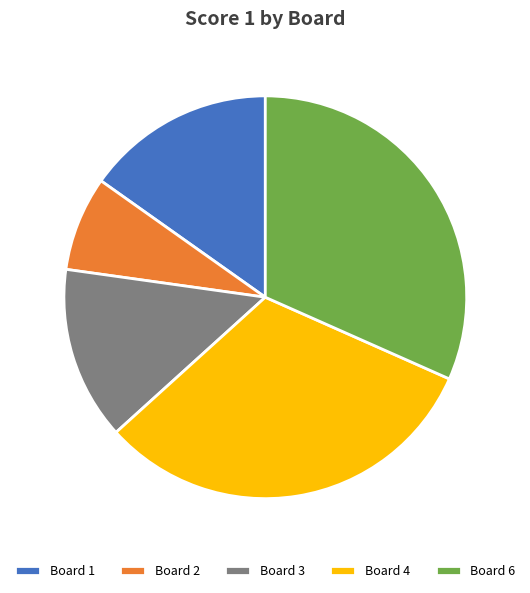

Is the sum of Board 3 and Board 1 greater than half?

No